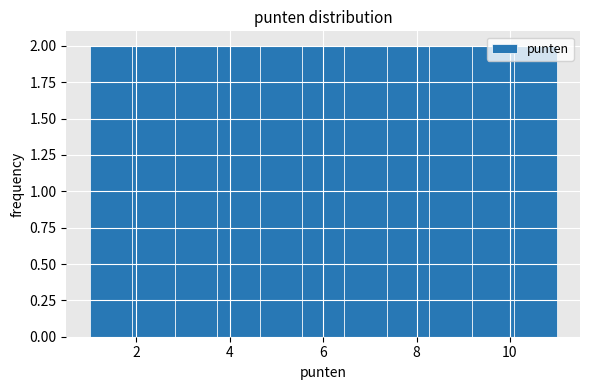

Reading left to right, list every bar in this chart as the range it spans on the x-axis followed by its height. Neither the bar edges nor the heights are printed on the chart, so give them approximately, as read against the axes.

1.0 to 2.0: 2
2.0 to 2.8: 2
2.8 to 3.8: 2
3.8 to 4.6: 2
4.6 to 5.6: 2
5.6 to 6.4: 2
6.4 to 7.4: 2
7.4 to 8.2: 2
8.2 to 9.2: 2
9.2 to 10.0: 2
10.0 to 11.0: 2